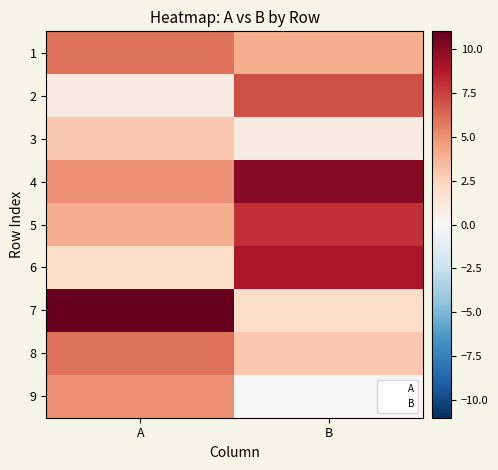

At how many categories does at least one series exceed 10?

1